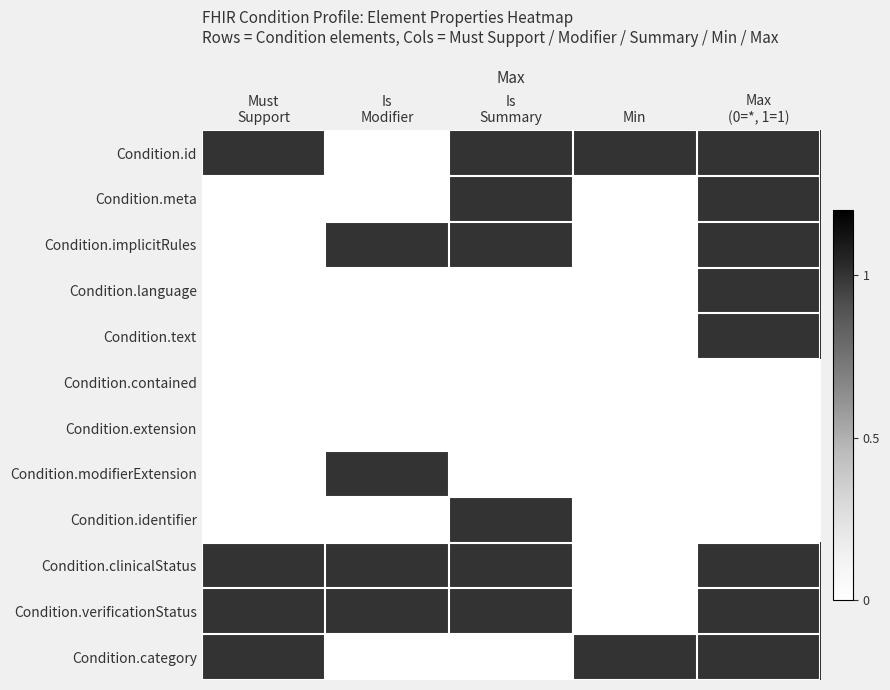

Which series has the largest total across all categories?

Condition.id